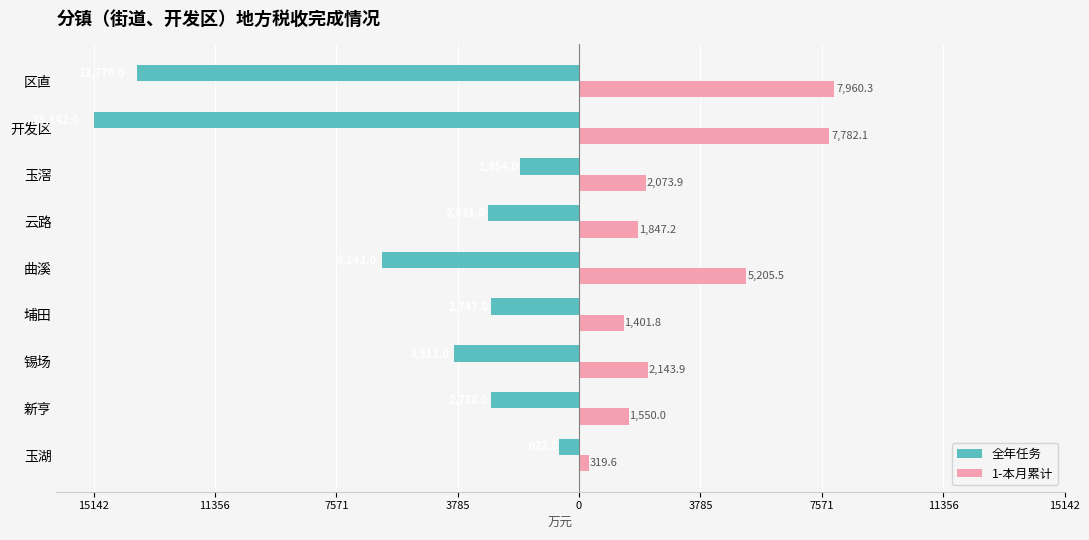

What are all the series names shown in the legend?

全年任务, 1-本月累计